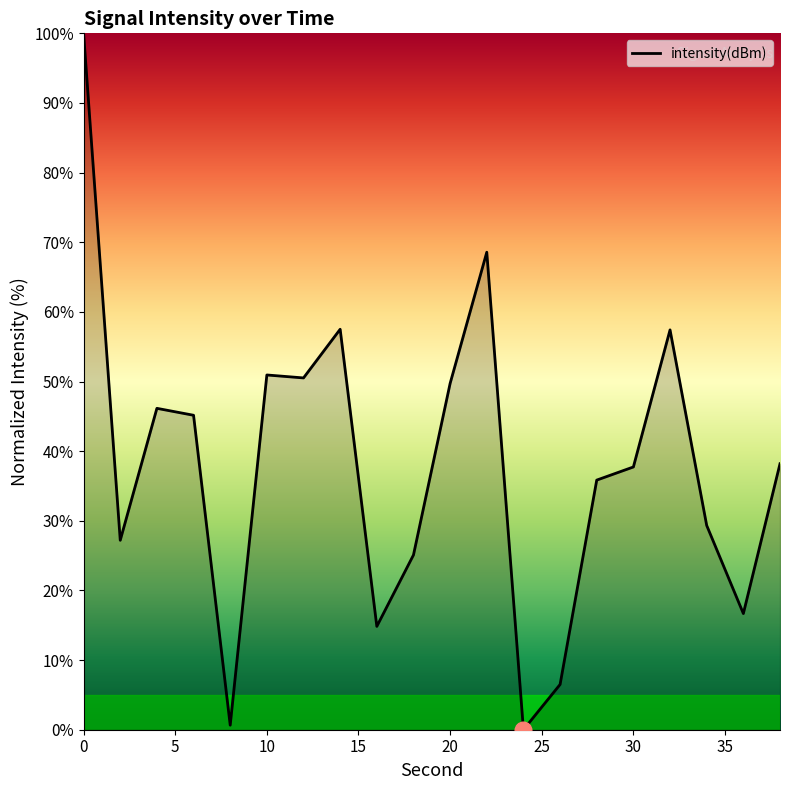

What is the greatest value displayed?

100.0